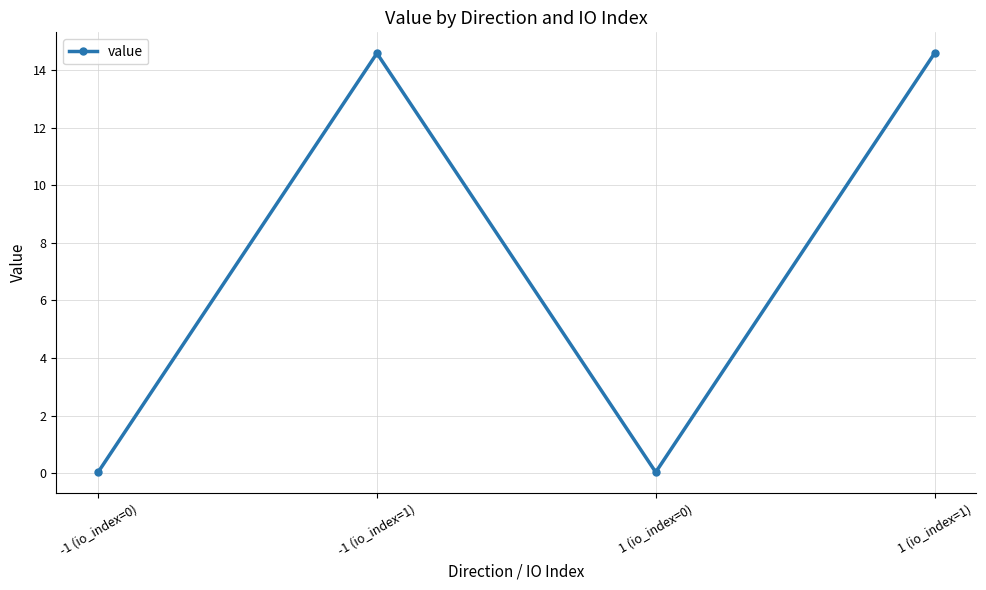

At which category does the data reach its first local peak?

-1 (io_index=1)